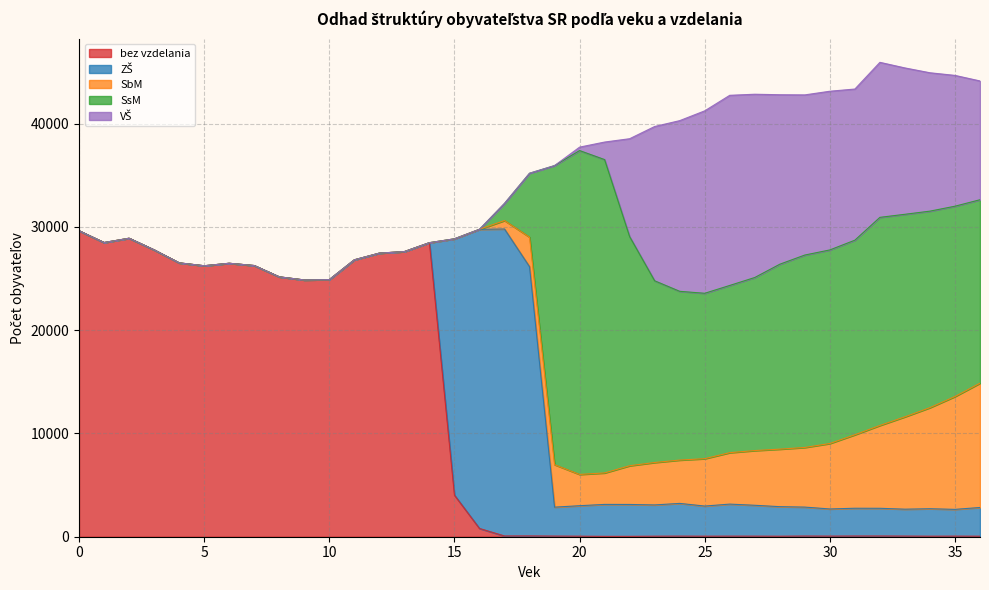

Which series changed the most between 9 and 36?

bez vzdelania